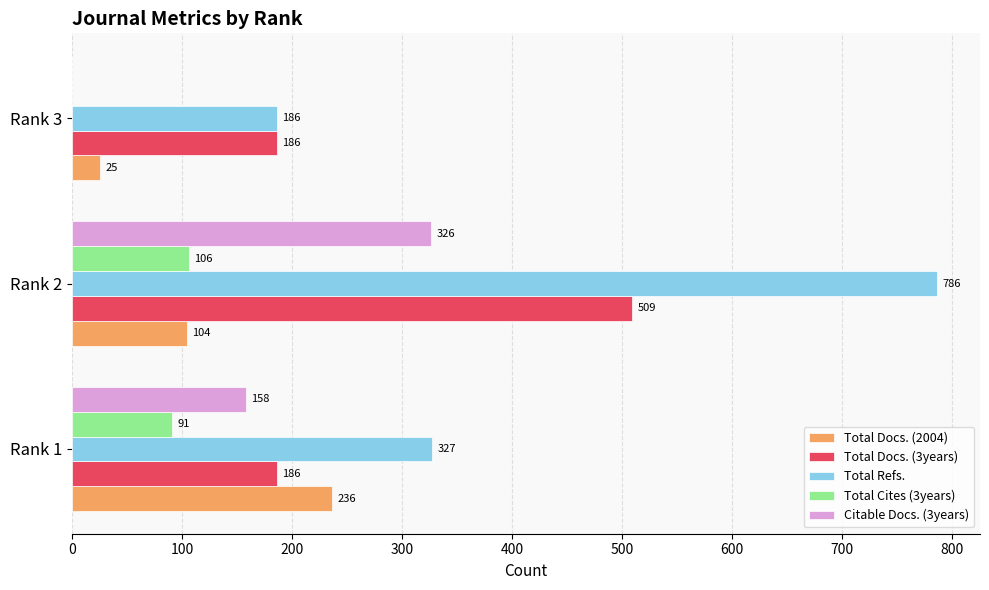

What is the highest value of the Total Docs. (3years) series?

509